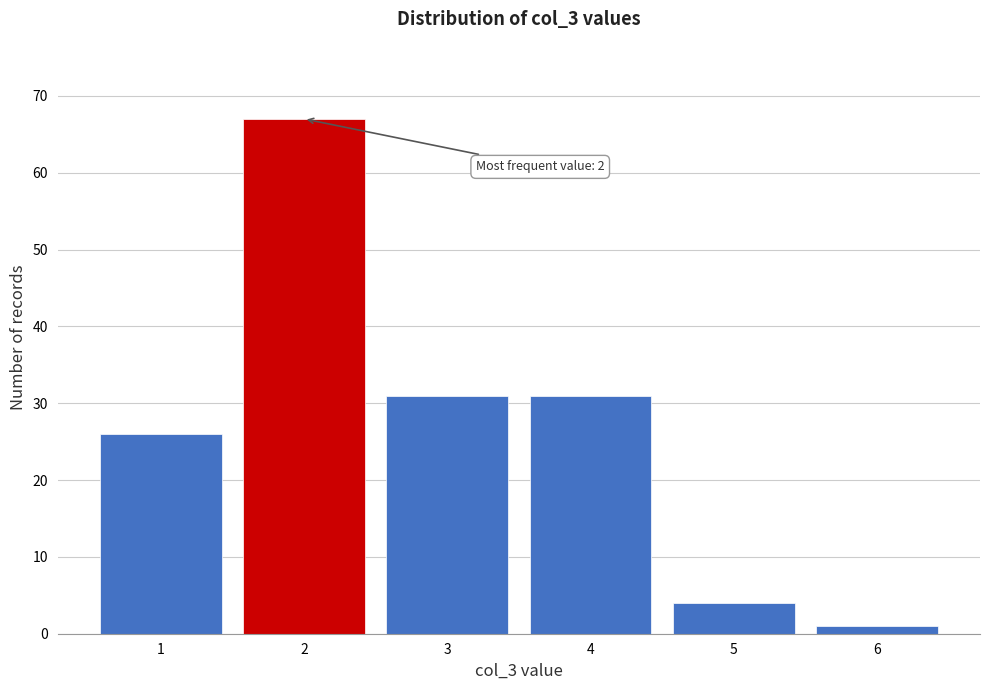

Over which range of the x-axis is the bar tallest?

1.5 to 2.5